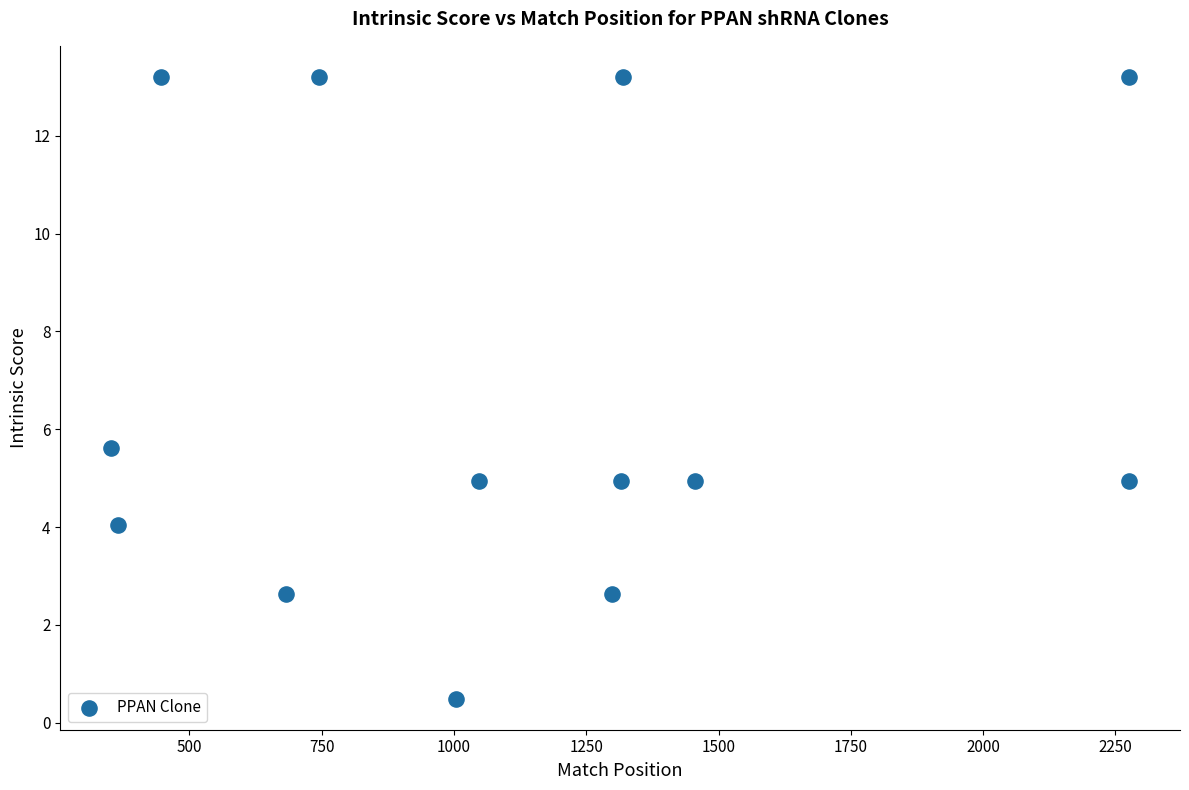

What Y value in the scatter plot is closest to 6?

5.6